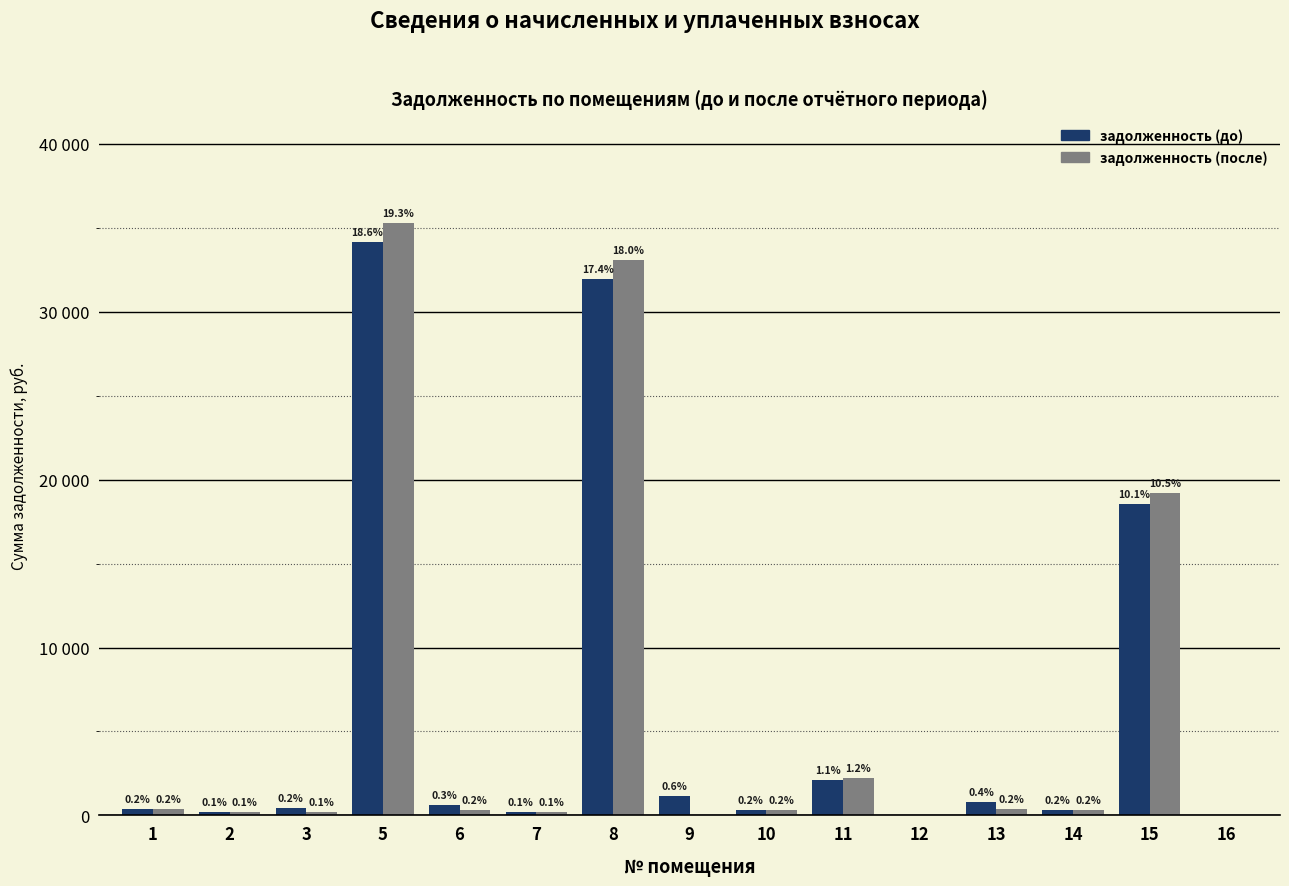

Which series has the widest spread of values?

задолженность (после)